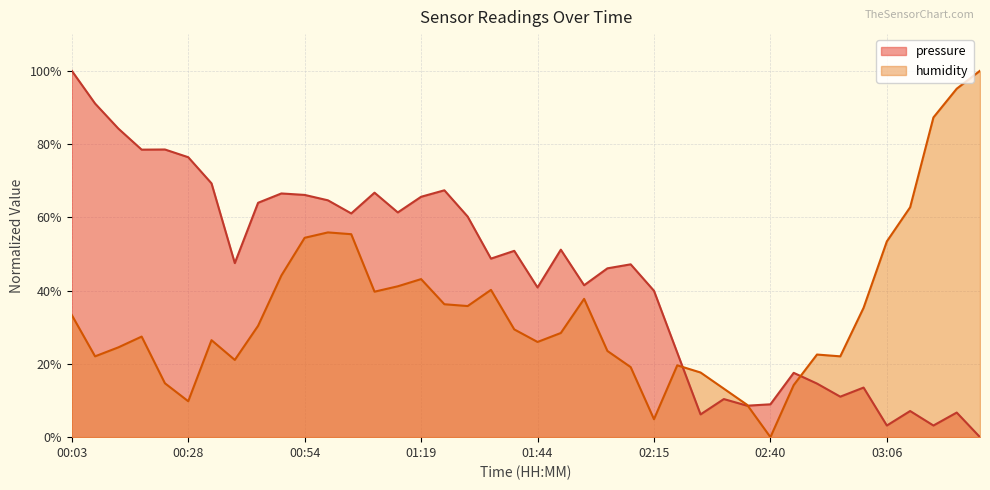

What is the difference between the highest and lowest values at 02:00?

3.7